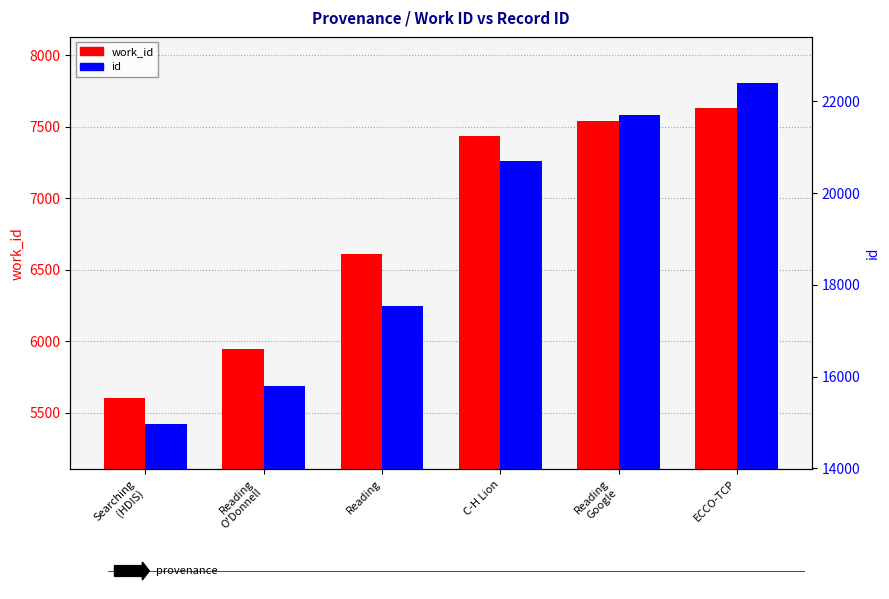

Rank the series by their average value, from lowest to highest.

work_id, id